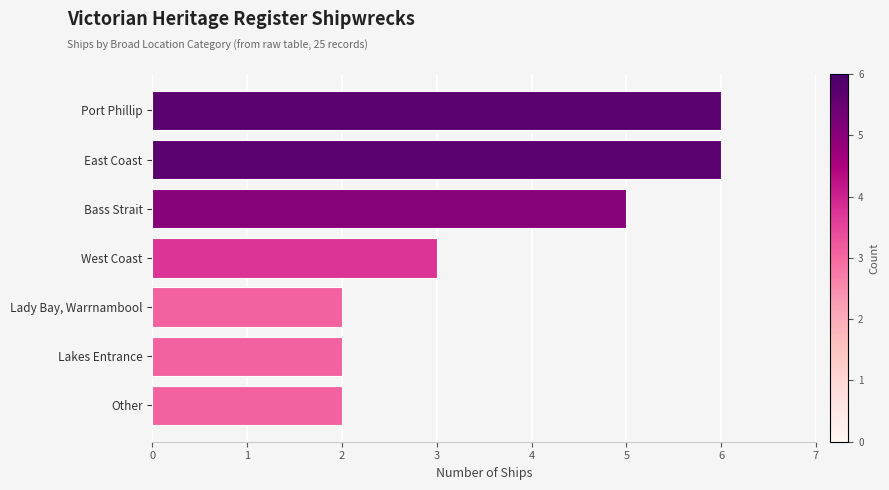

Count the number of categories in the chart.

7